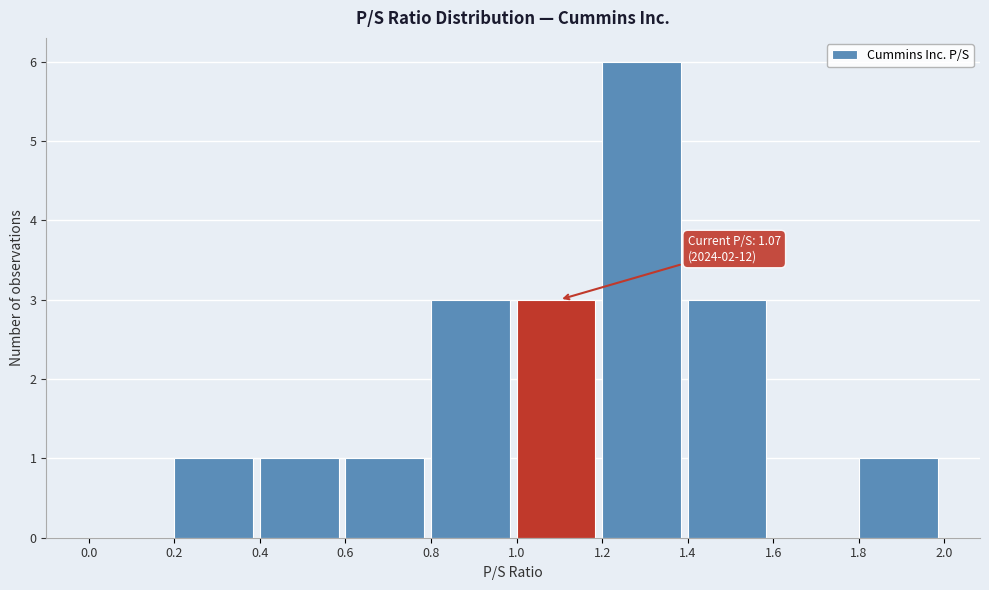

Which range on the x-axis has the tallest bar?

1.2 to 1.4